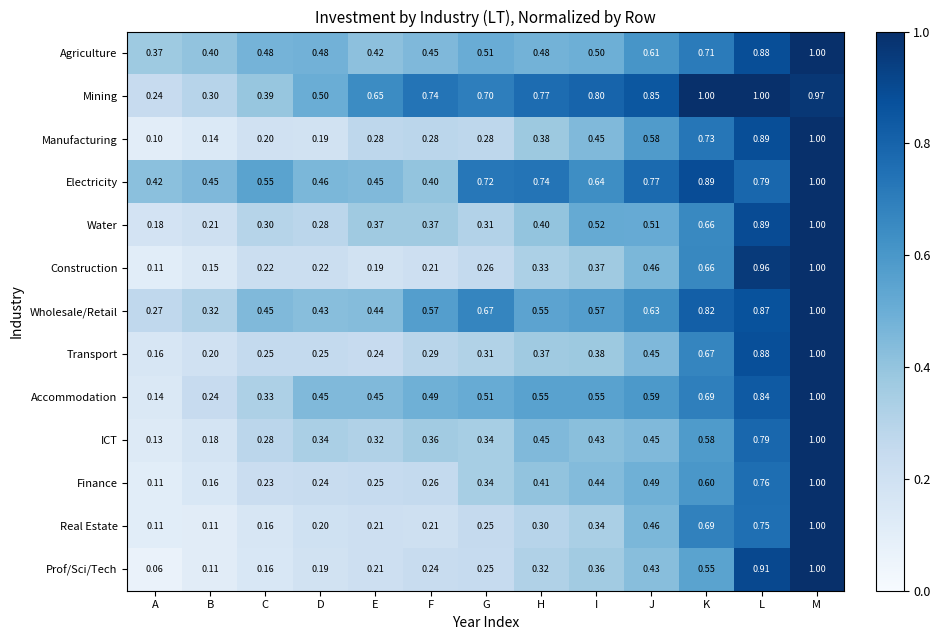

Between F and J, which series saw the biggest shift?

Electricity